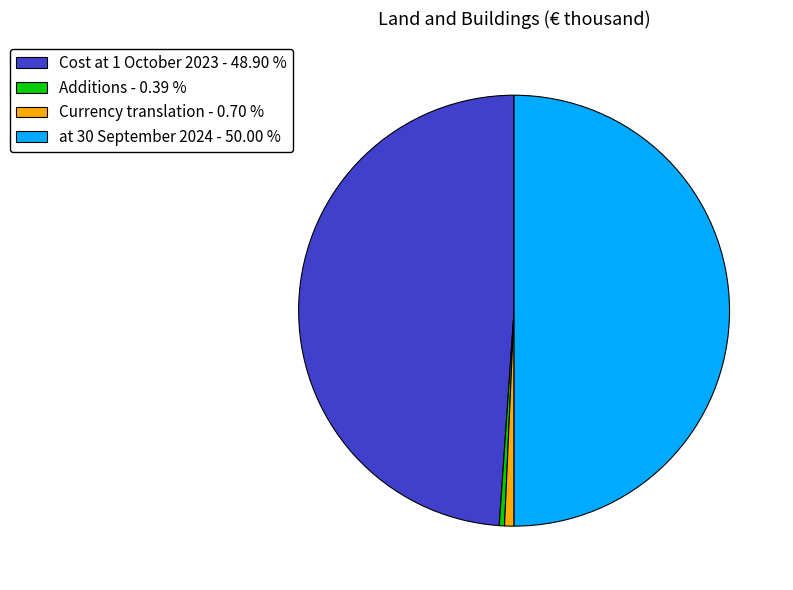

Which slice is the largest?

at 30 September 2024 - 50.00 %